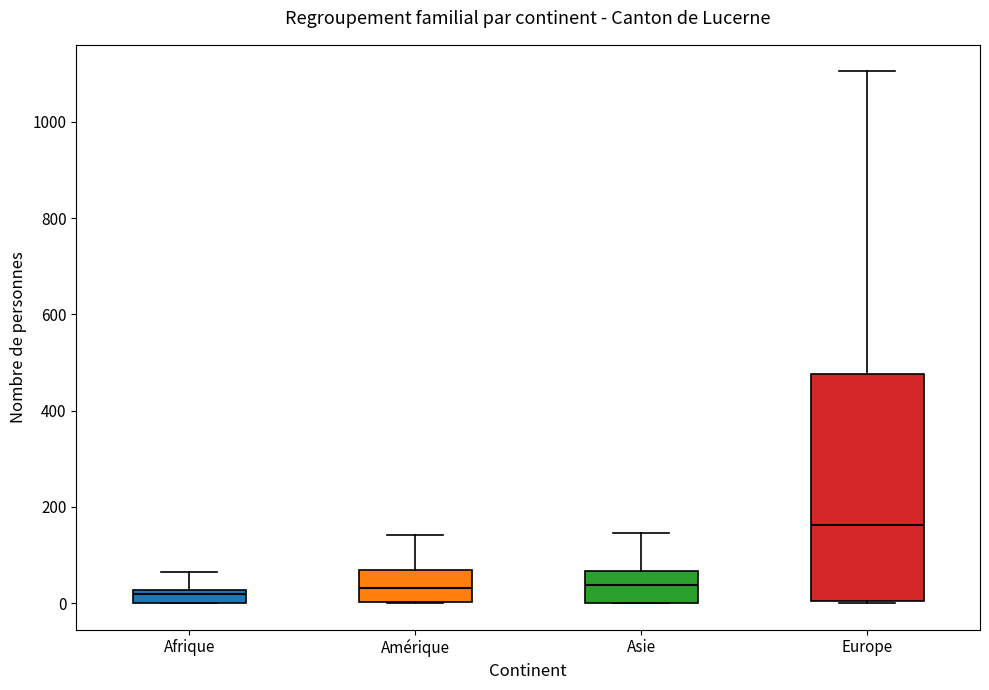

Which box has the highest median line?

Europe